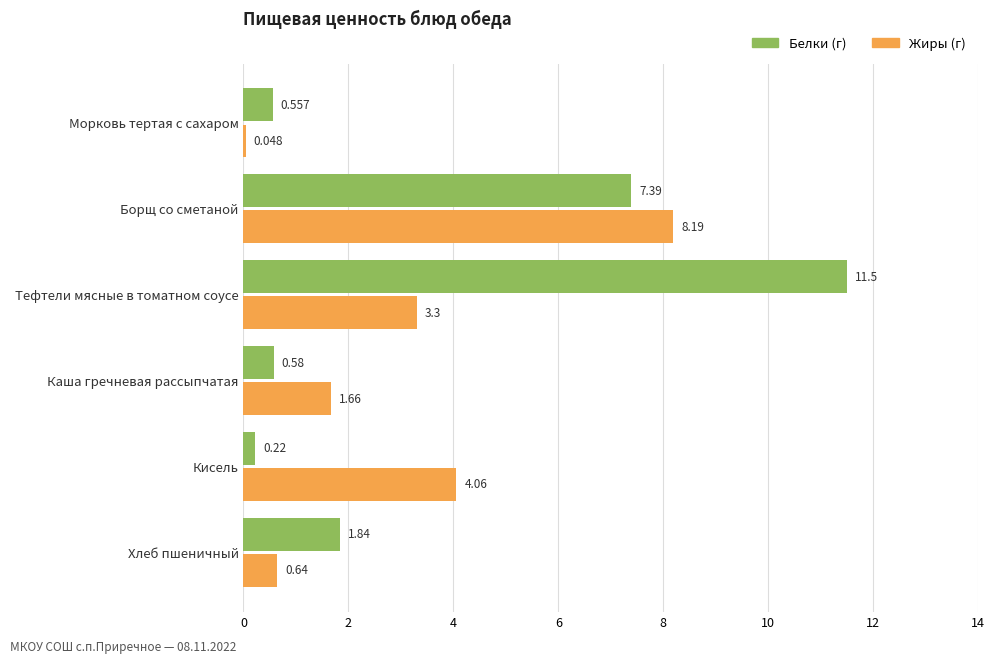

Where is Белки (г) nearest to the value 5?

Борщ со сметаной